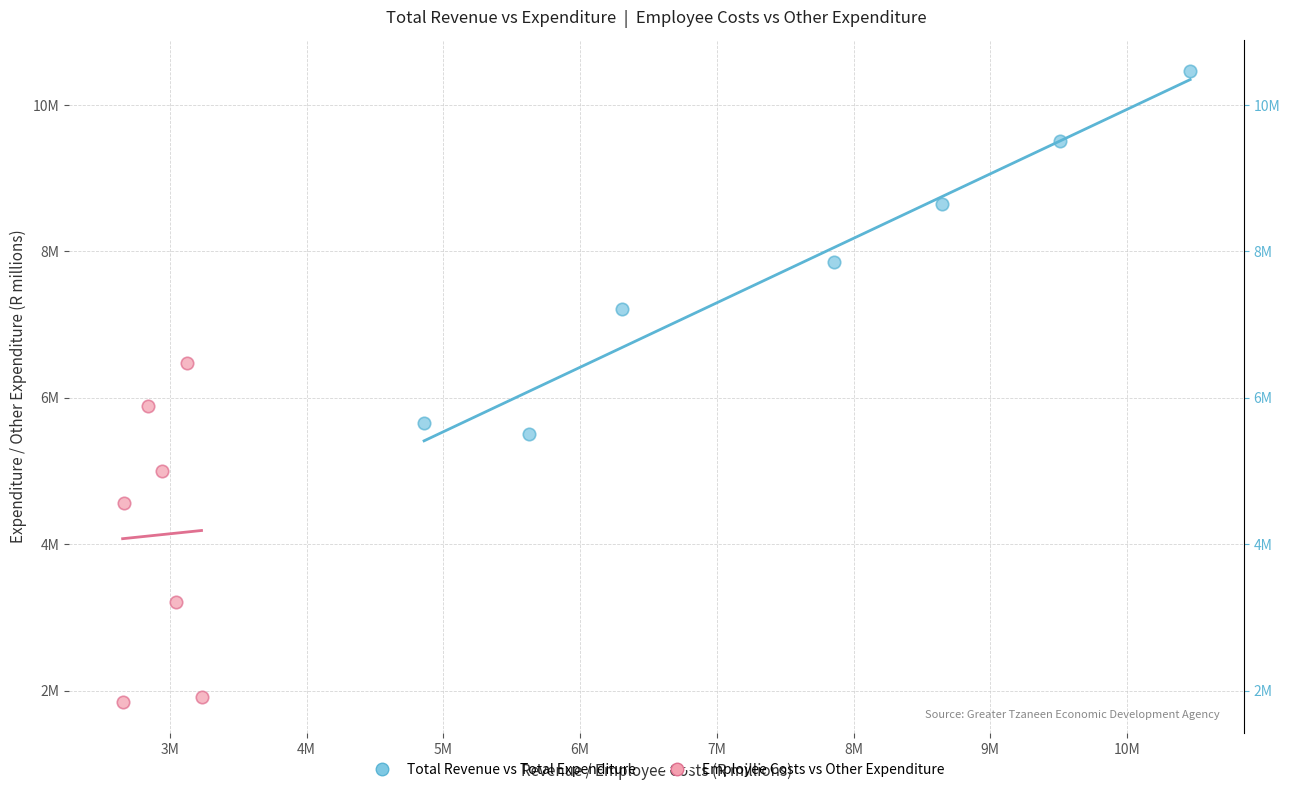

What are all the series names shown in the legend?

Total Revenue vs Total Expenditure, Employee Costs vs Other Expenditure